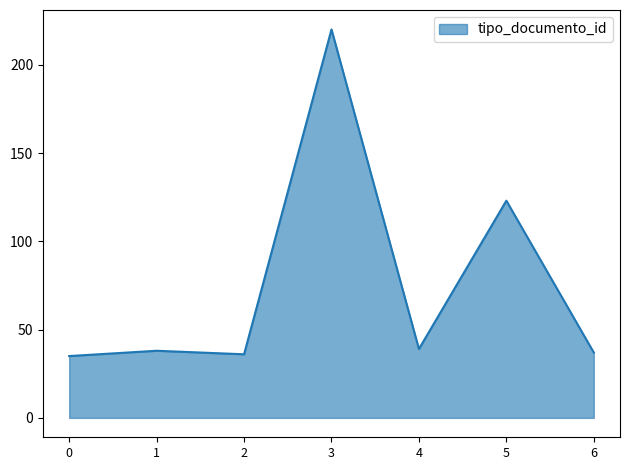

Where is the data nearest to the value 127?

5